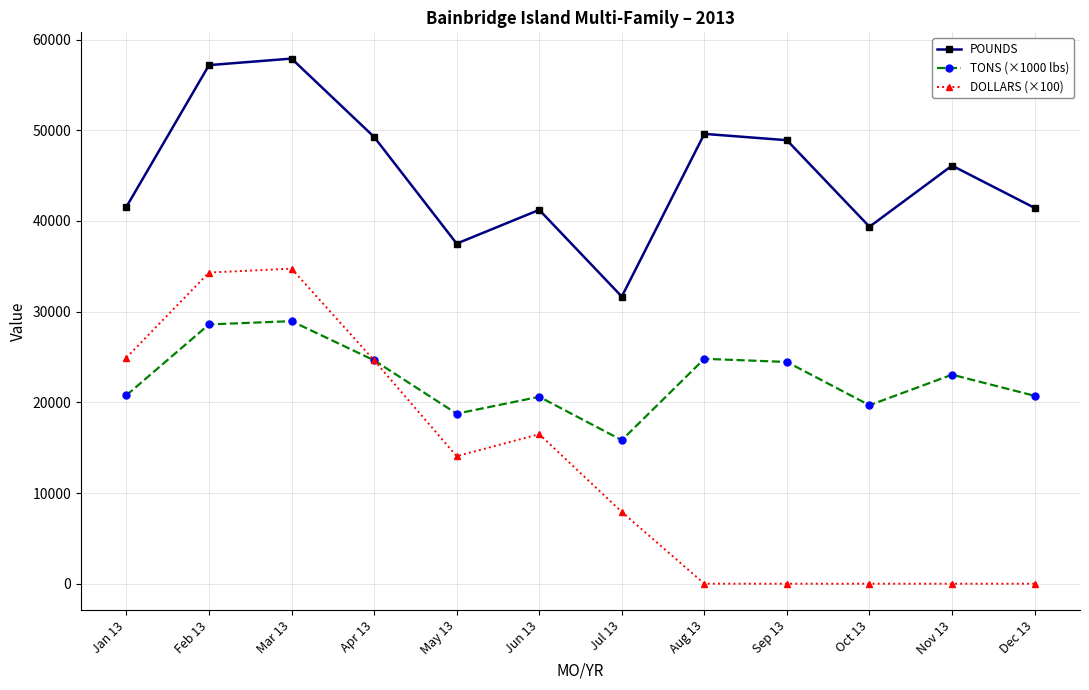

What is the label of the 12th point from the right?

Jan 13